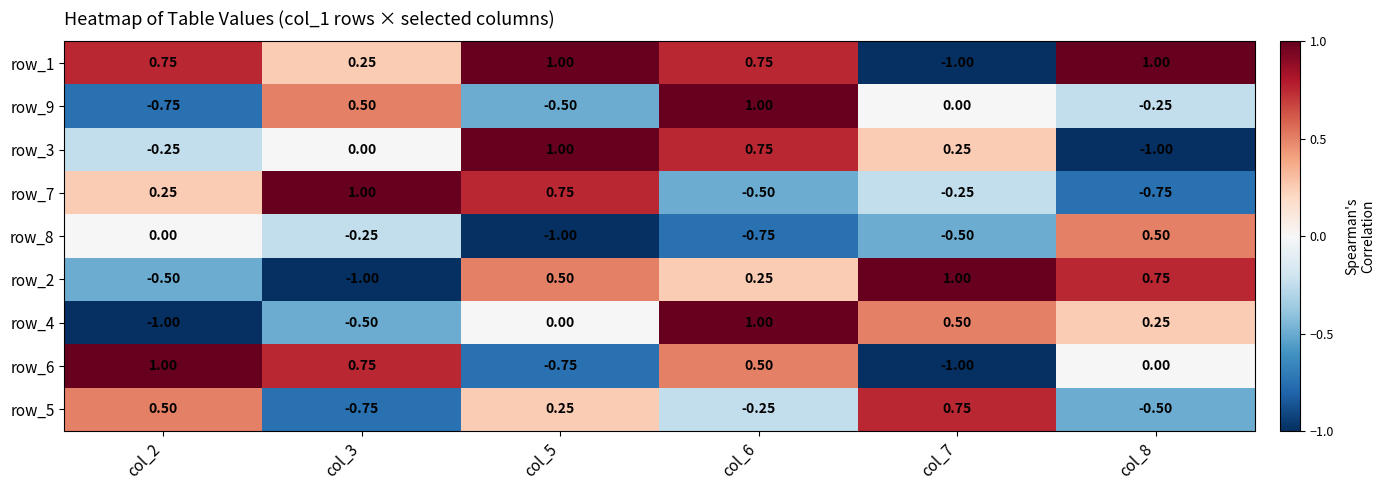

Is the value of row_7 at col_8 greater than the value of row_2 at col_8?

No